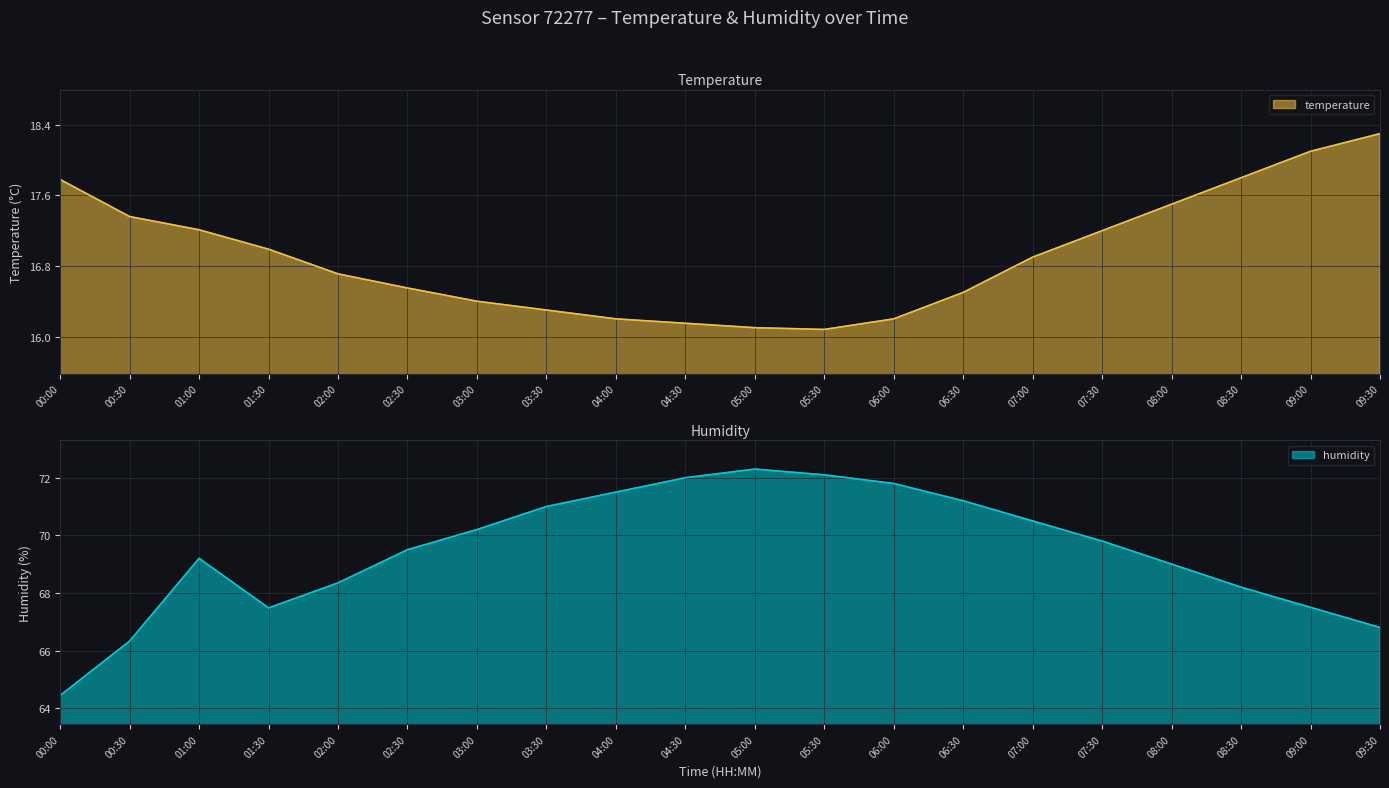

What position from the left is 05:30?

12